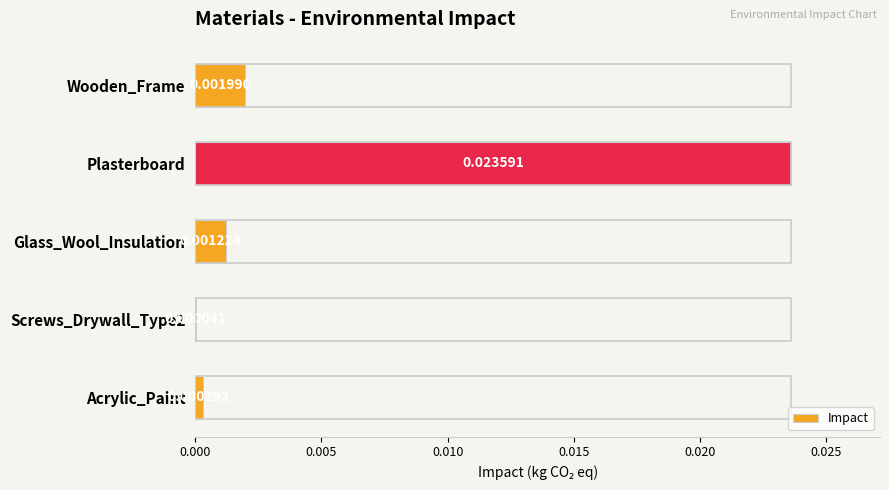

Does the chart contain stacked bars?

No